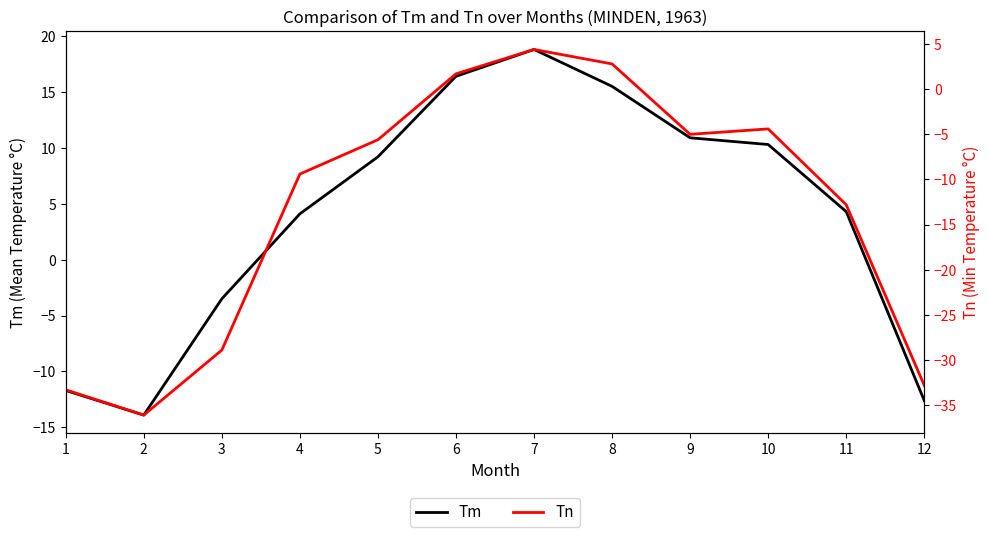

List the labels in order of Tn value, largest first.

7, 8, 6, 10, 9, 5, 4, 11, 3, 12, 1, 2